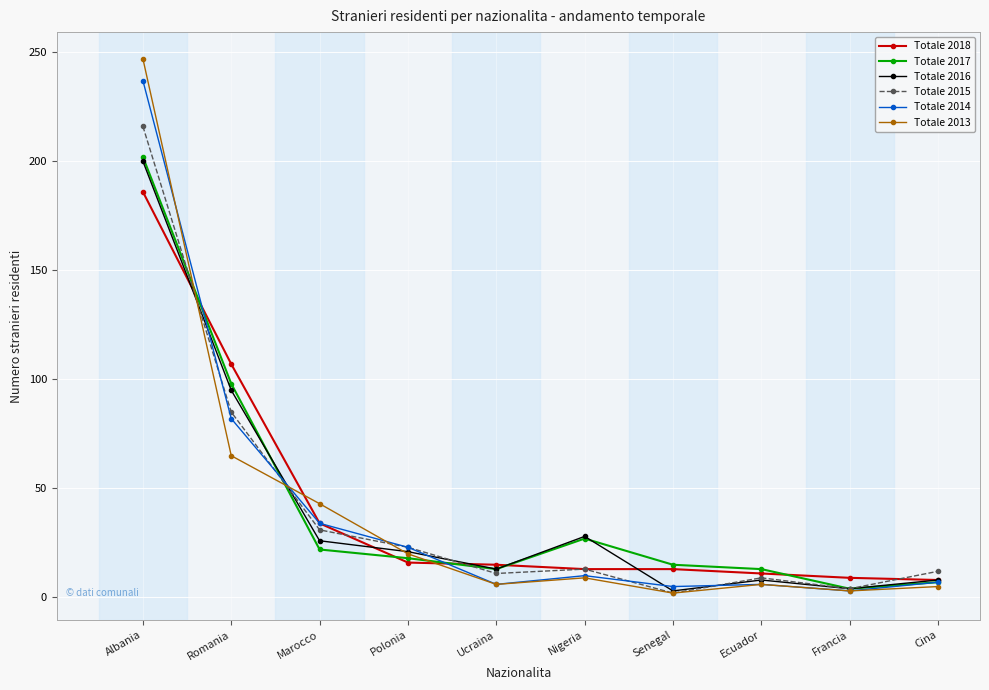

Which category has the highest value in the Totale 2018 series?

Albania